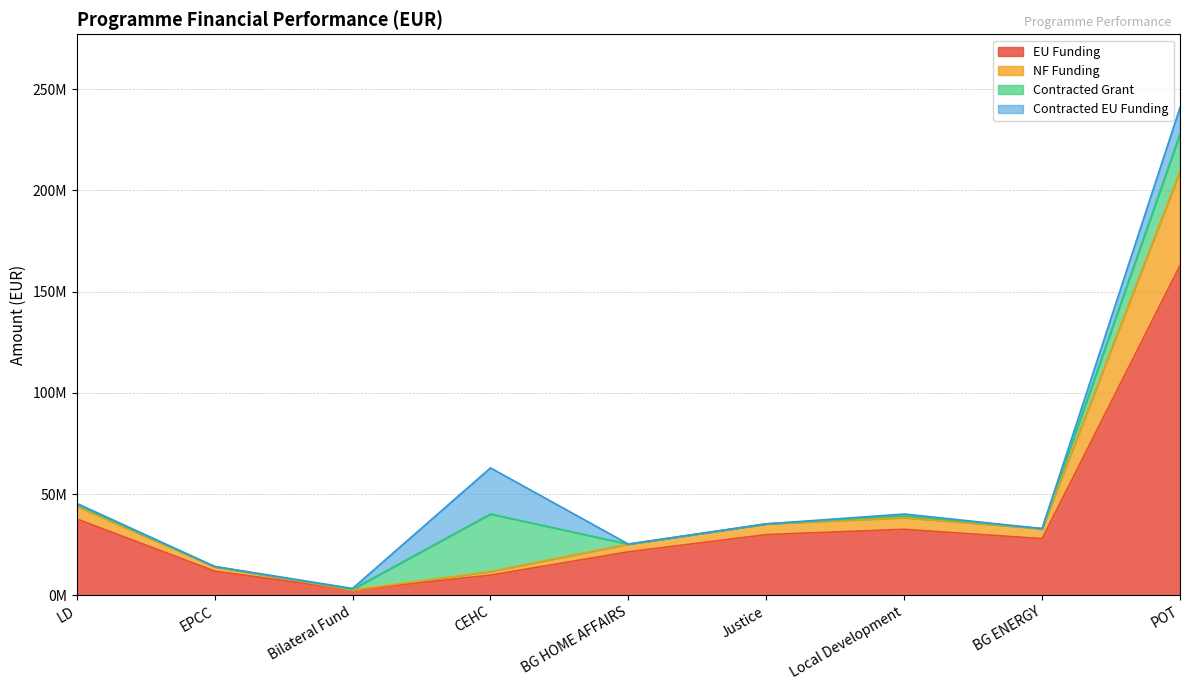

Between EPCC and Bilateral Fund, which is larger?

EPCC